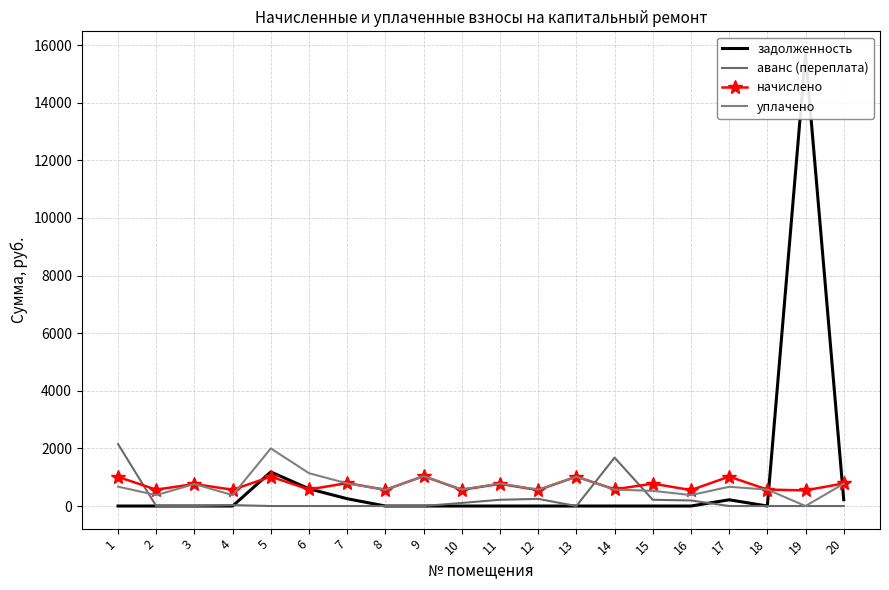

Rank the series by their maximum value, from highest to lowest.

задолженность, аванс (переплата), уплачено, начислено